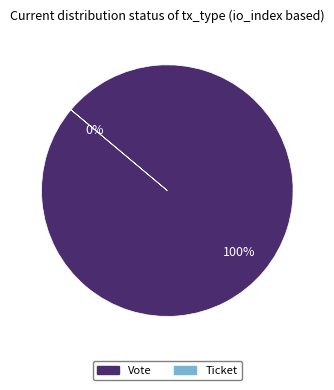

What is the smallest slice in the pie chart?

Ticket